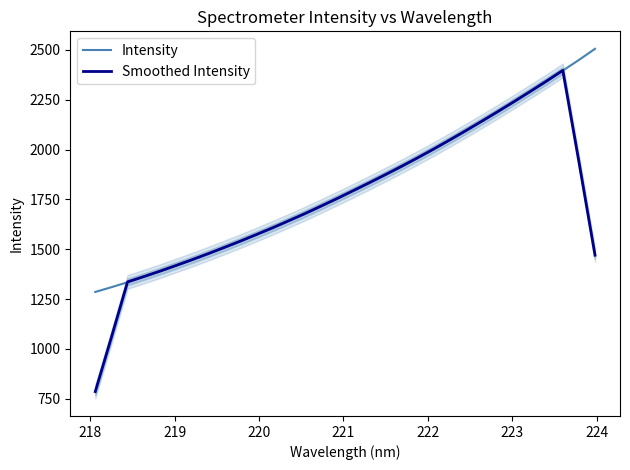

What is the sum of all Smoothed Intensity values?

55865.7